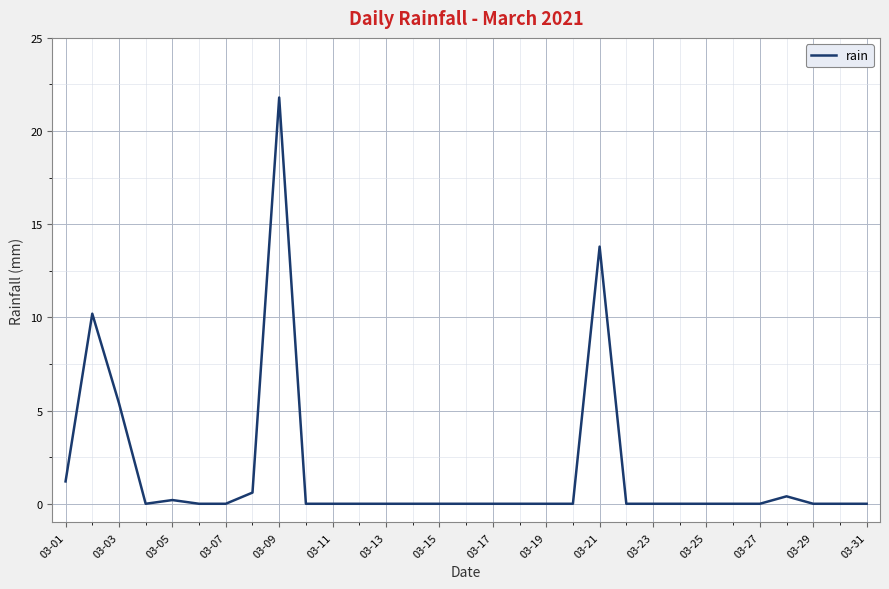

What is the maximum value shown in the chart?

21.8